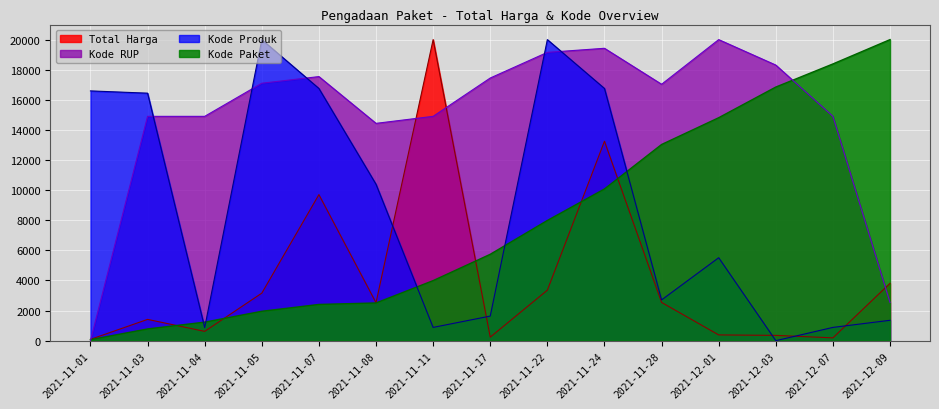

After their last crossing, which series has the higher values: Kode Paket or Kode Produk?

Kode Paket